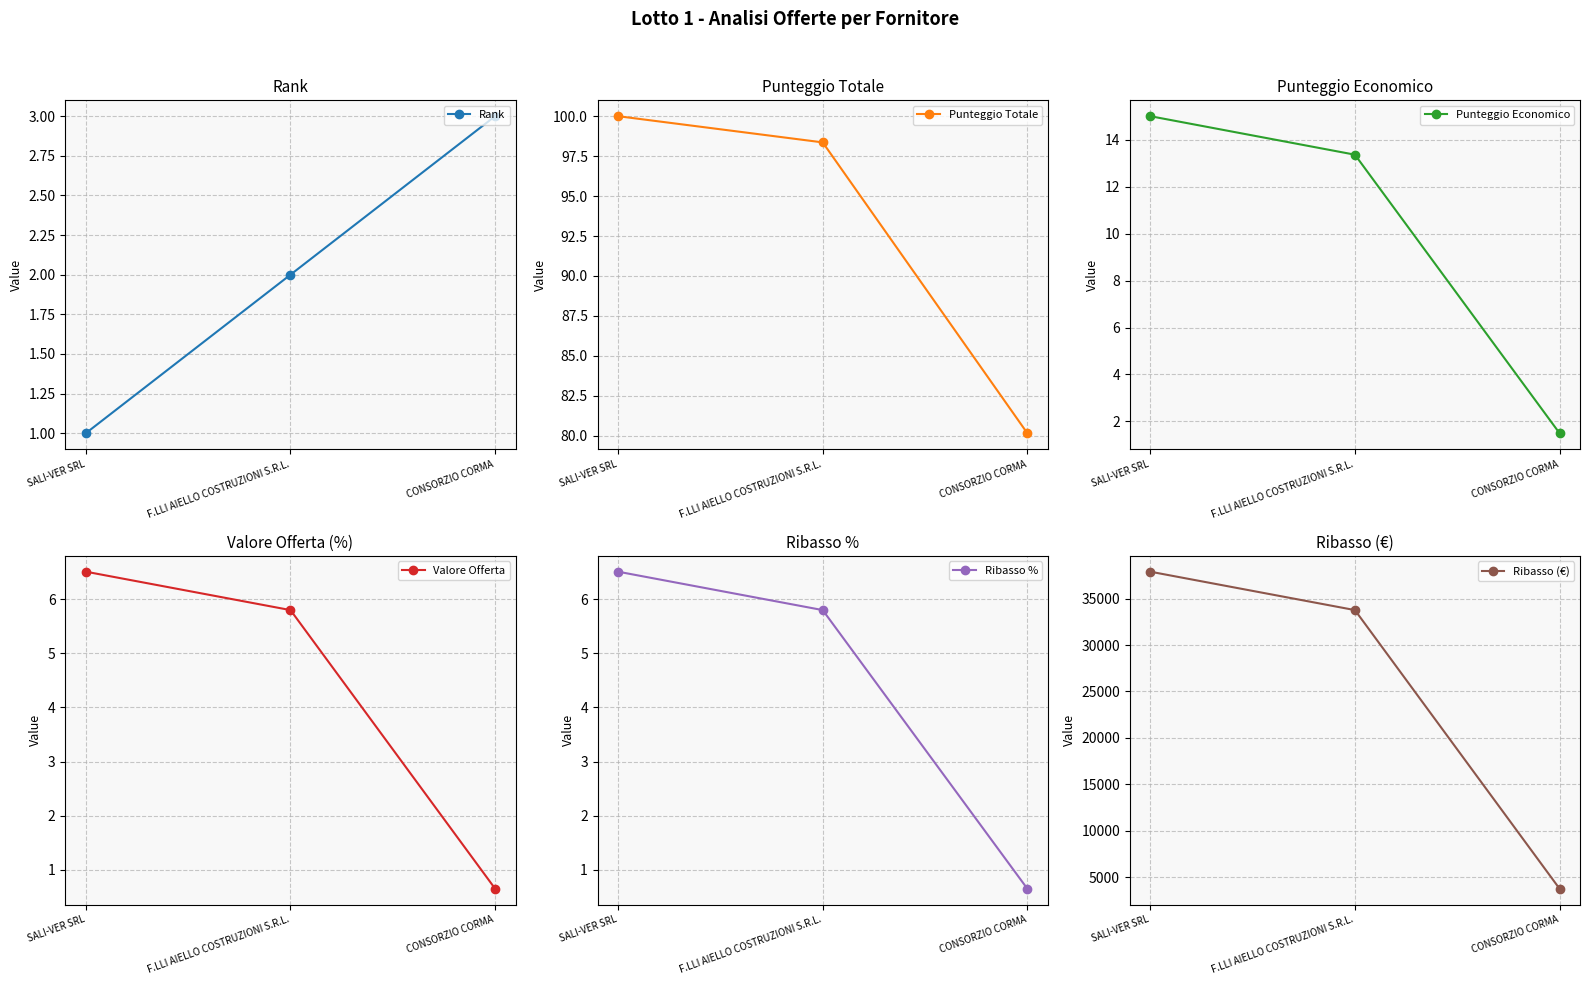

What is the difference between the second highest and minimum values in the Valore Offerta series?

5.1